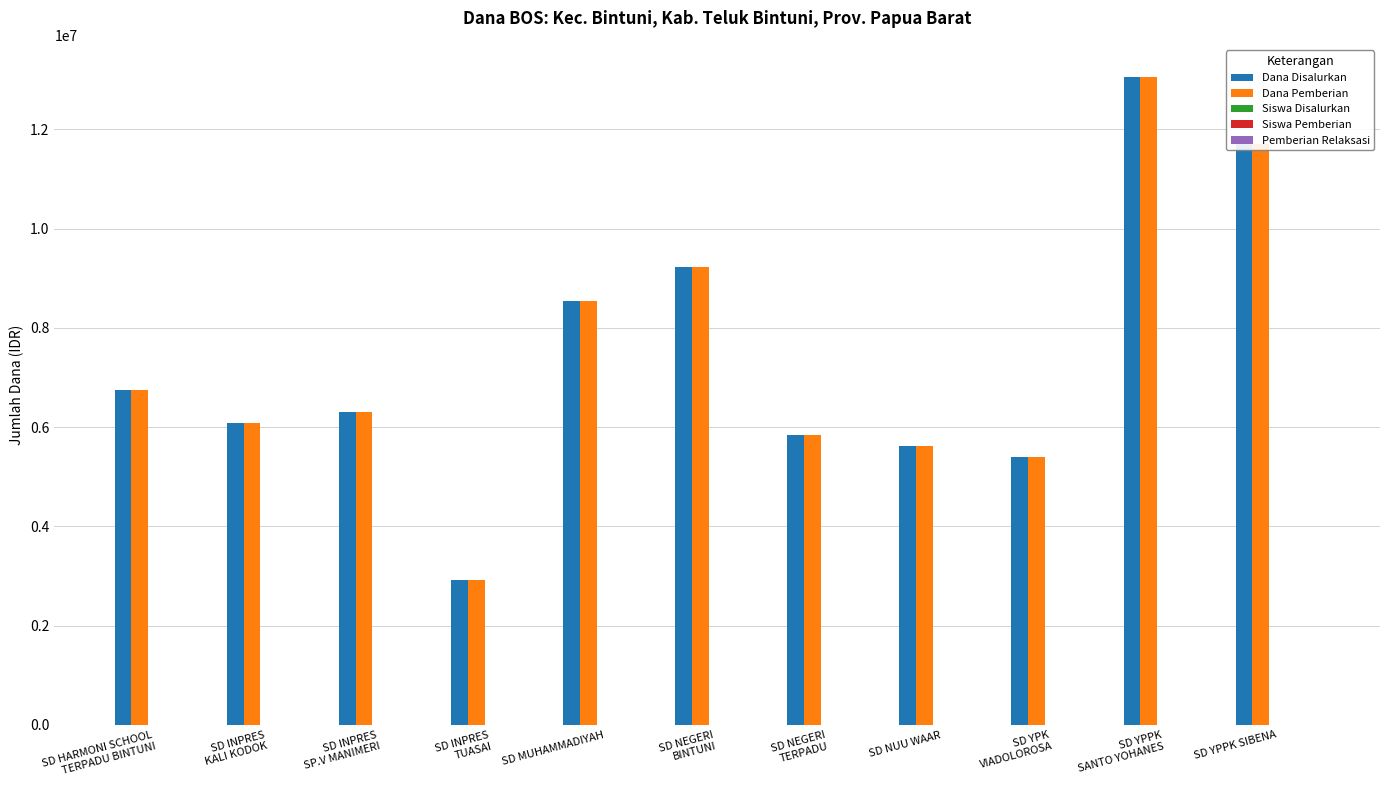

How many data points does each series have?

11